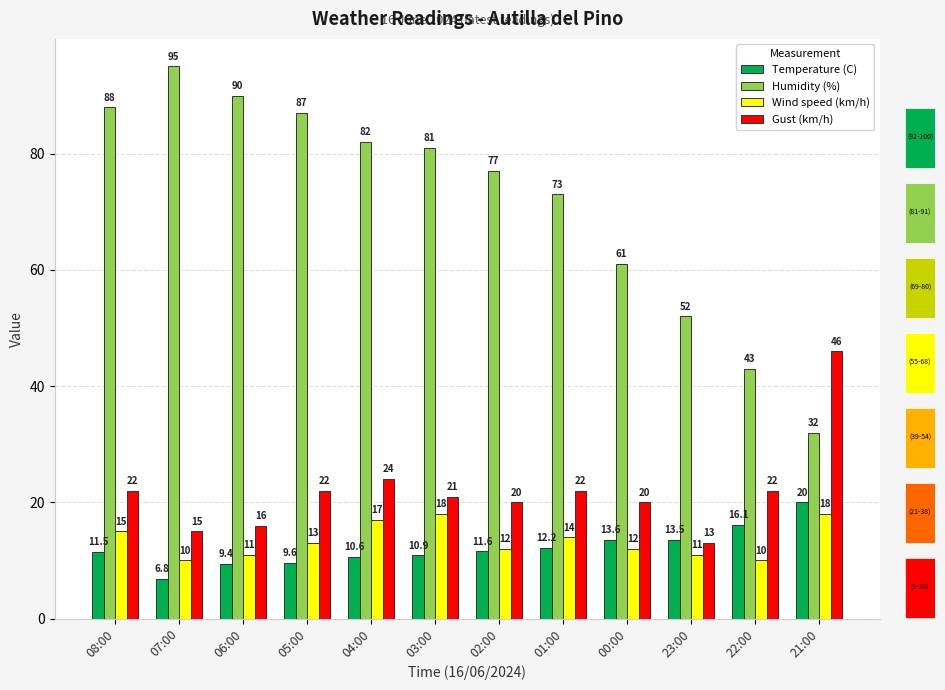

What is the sum of all Wind speed (km/h) values?

161.0